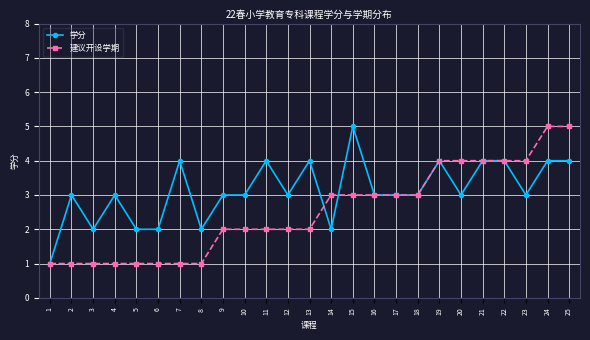

What value does the 学分 series have at 23?

3